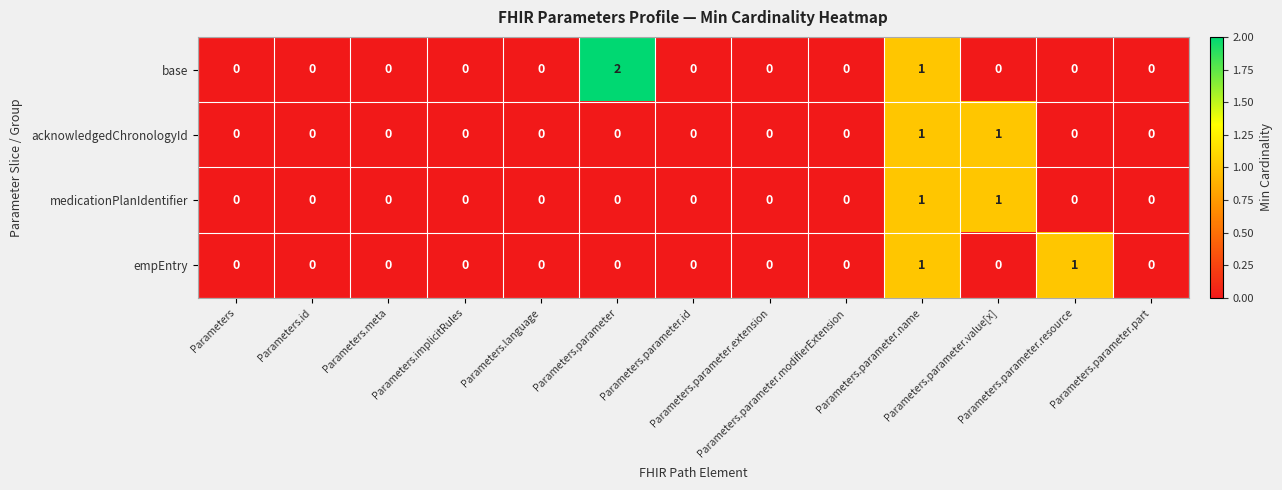

Count the number of categories in the chart.

13